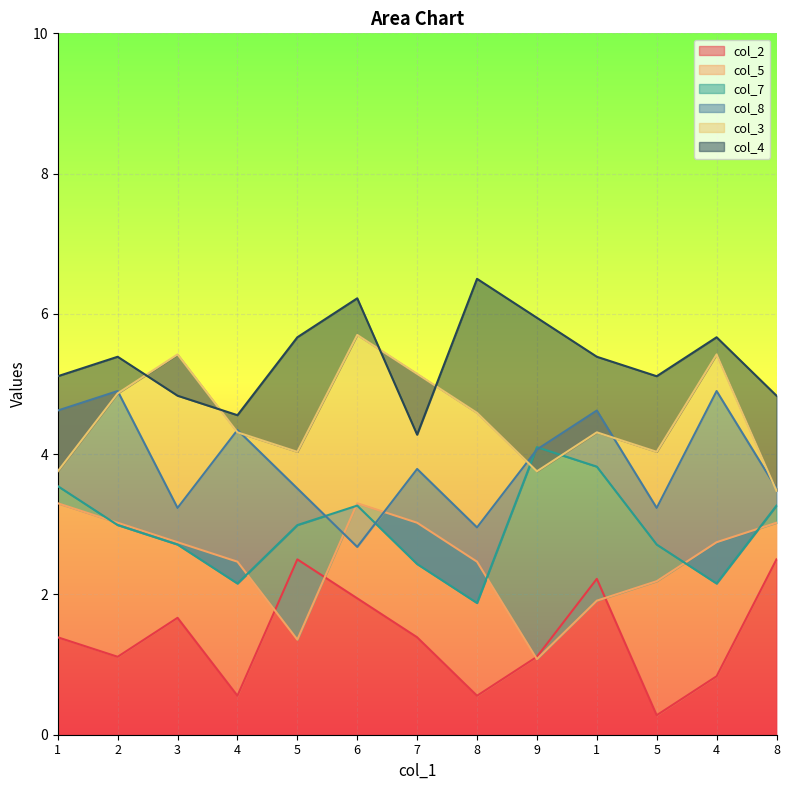

Which series has the widest spread of values?

col_2